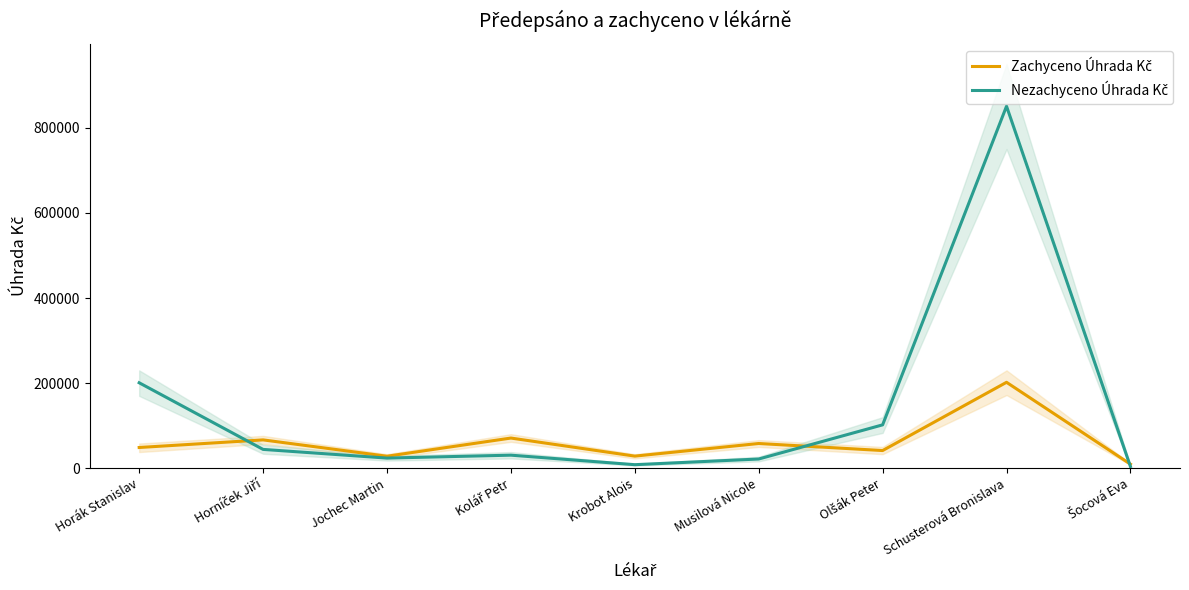

What is the label of the 4th point from the right?

Musilová Nicole